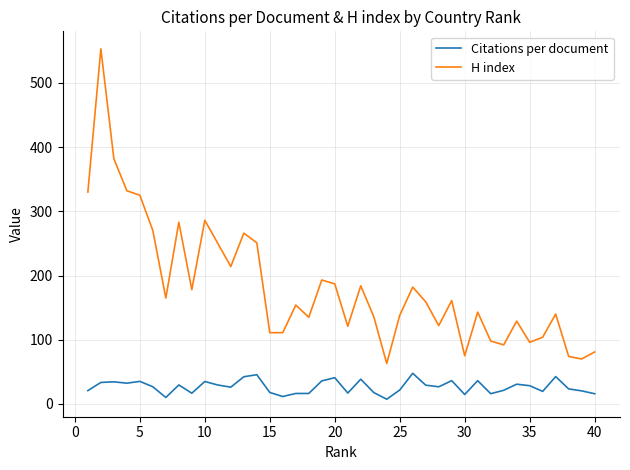

What is the difference between the maximum and minimum values in the H index series?

490.0